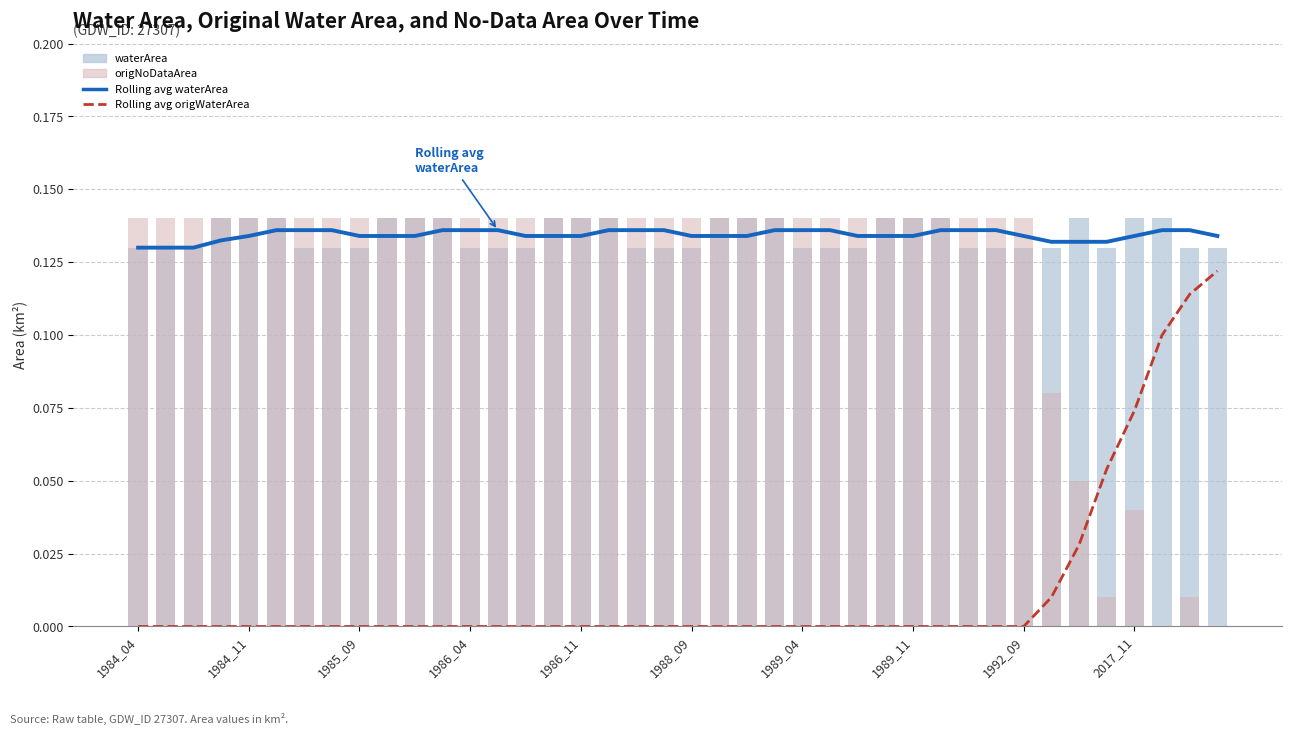

Between 16 and 33, which series saw the biggest shift?

origNoDataArea